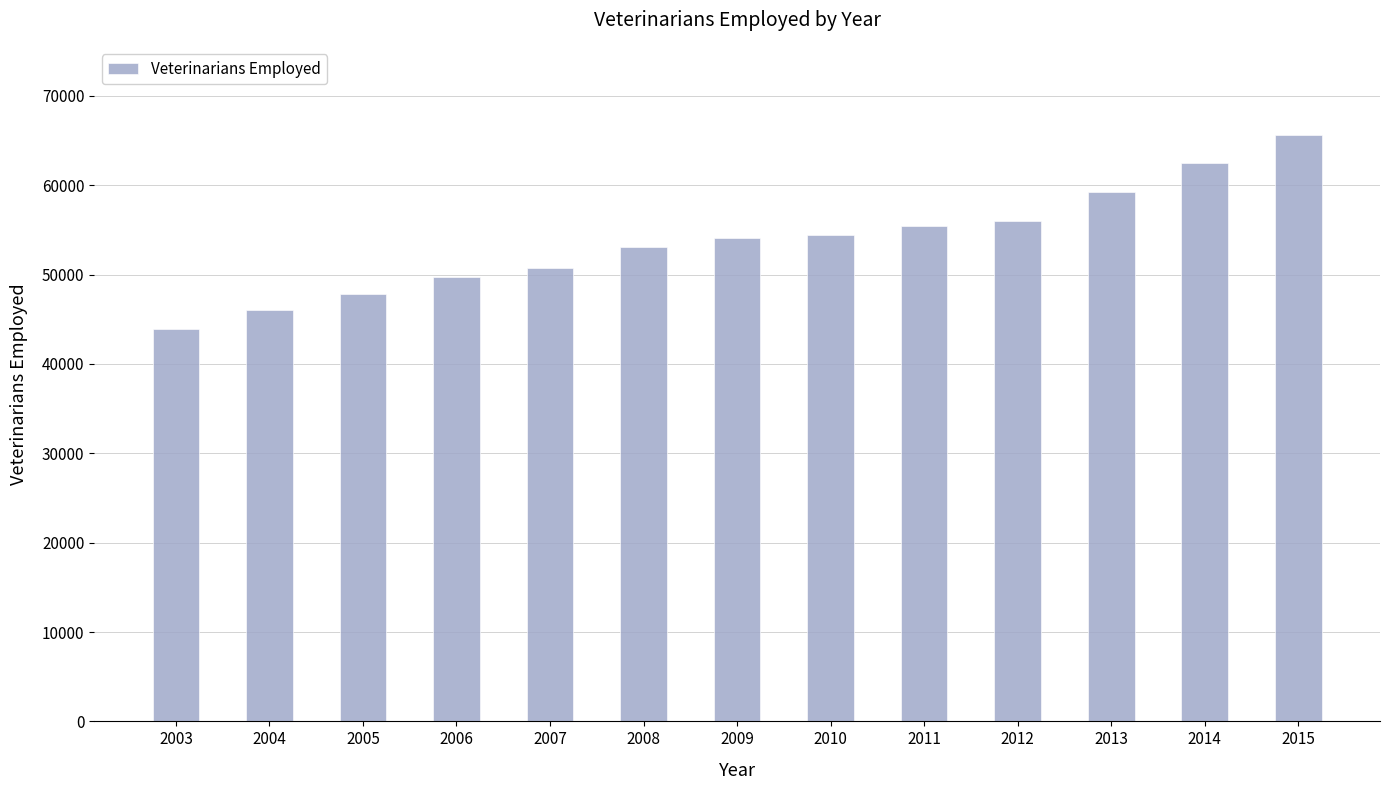

Reading right to left, what are all the values shown in this chart?

65650	62470	59230	56020	55410	54480	54130	53110	50790	49750	47870	46090	43890